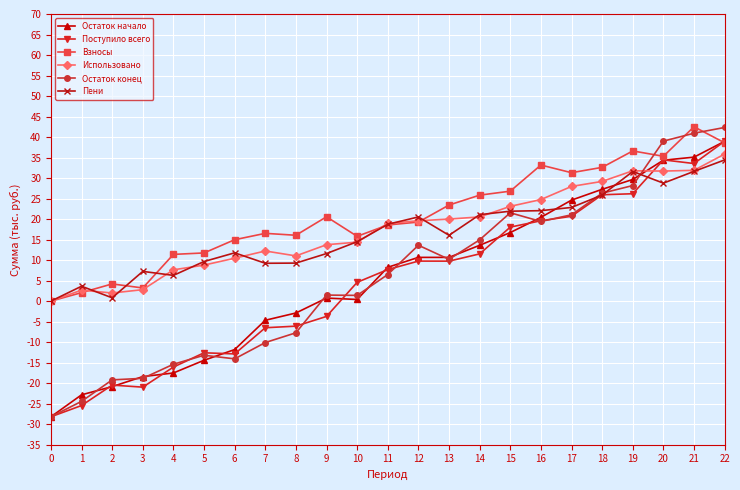

True or false: Остаток начало has more than 2 points higher than both neighbors.

False